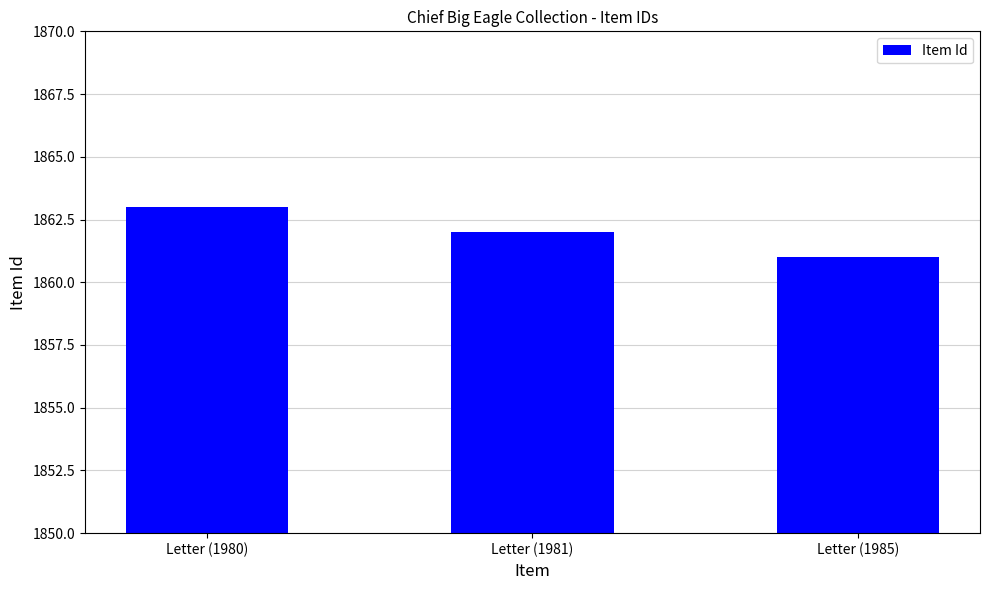

What is the label of the 3rd bar from the left?

Letter (1985)